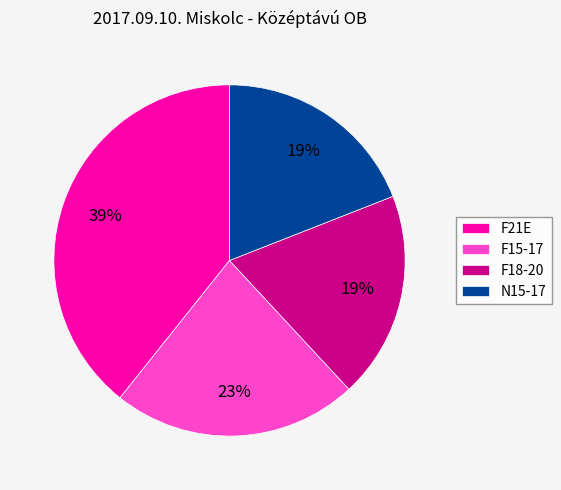

True or false: F15-17 accounts for 35% of the total.

False